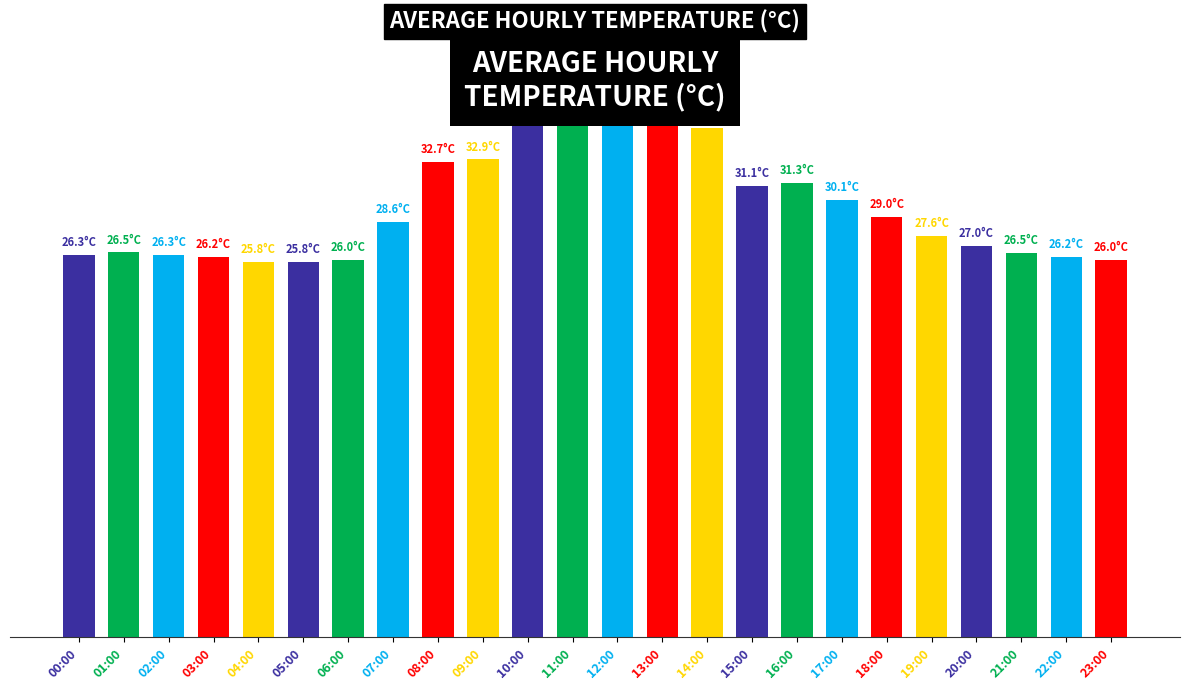

What is the change in value from 12:00 to 17:00?

-7.5